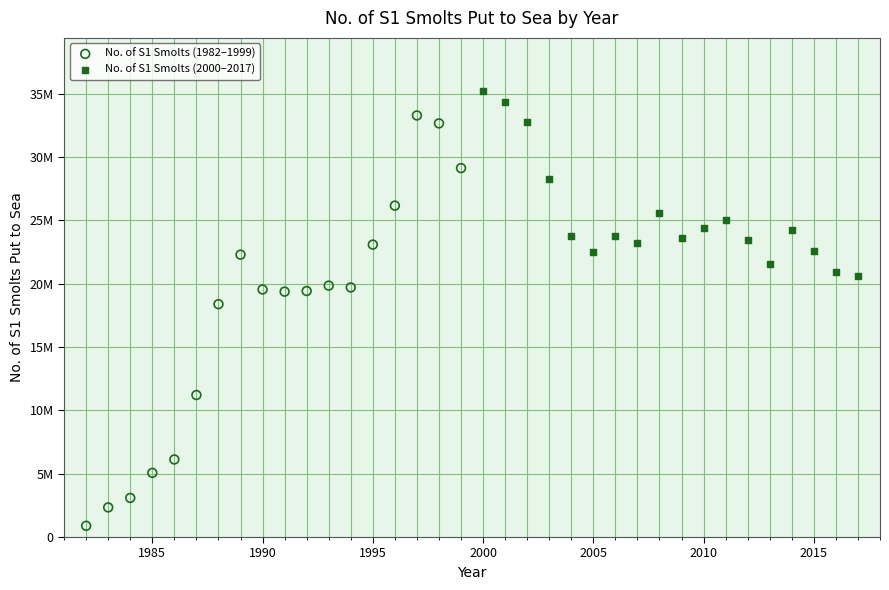

Which series reaches the minimum Y coordinate?

No. of S1 Smolts (1982–1999)